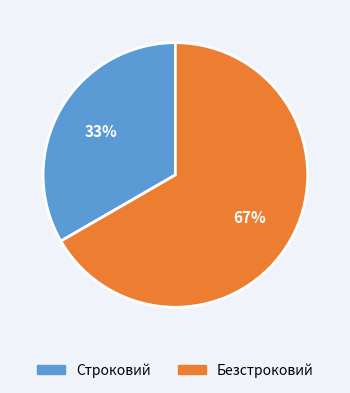

Does Безстроковий represent more than half of the total?

Yes